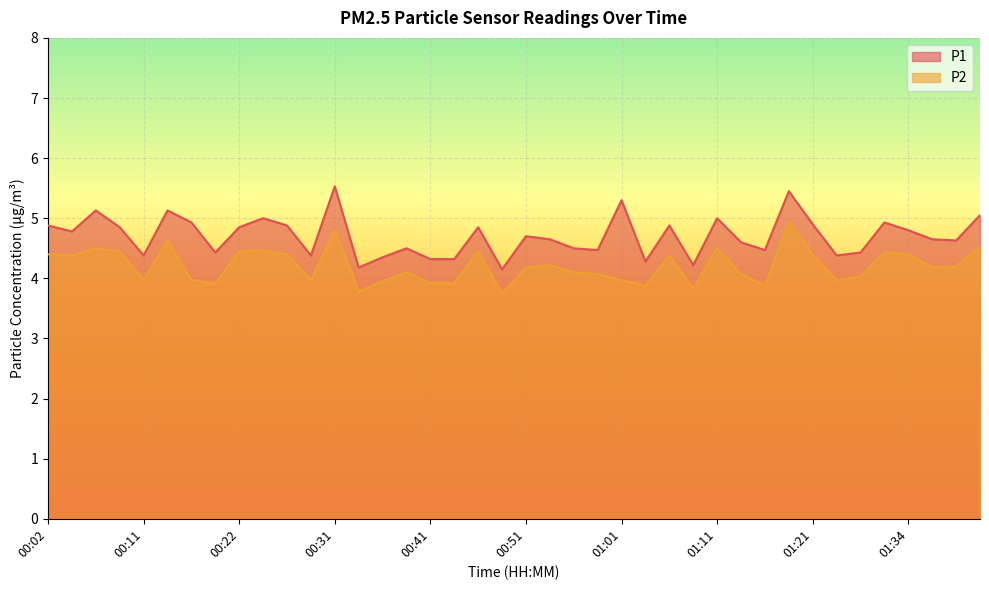

How many lines are shown in the chart?

2